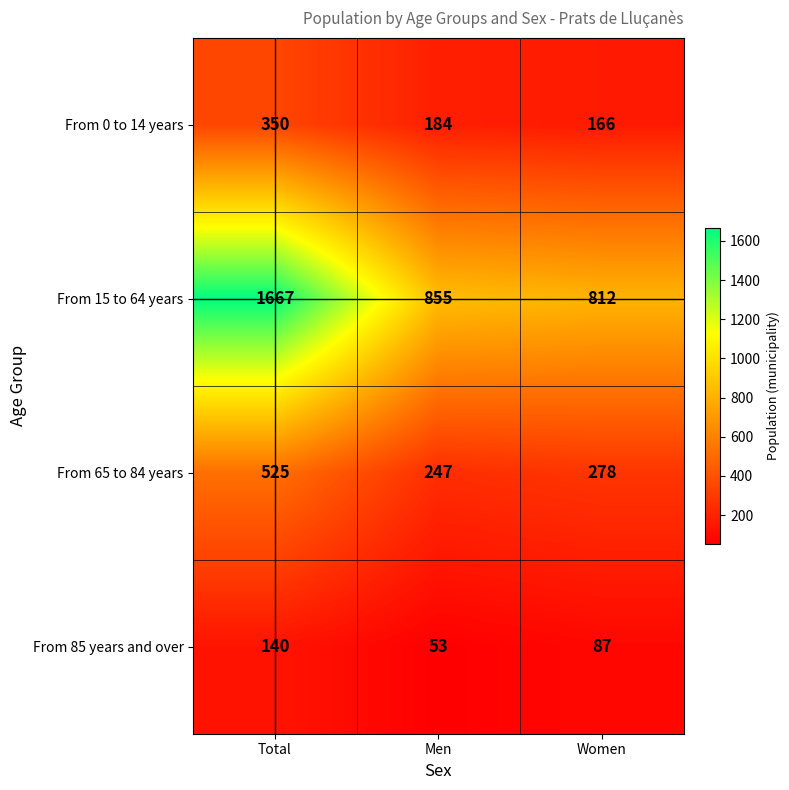

Which label corresponds to the smallest value in the chart?

Men